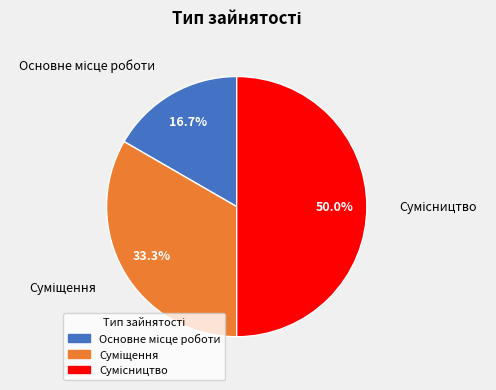

Which category has the smallest portion of the pie?

Основне місце роботи